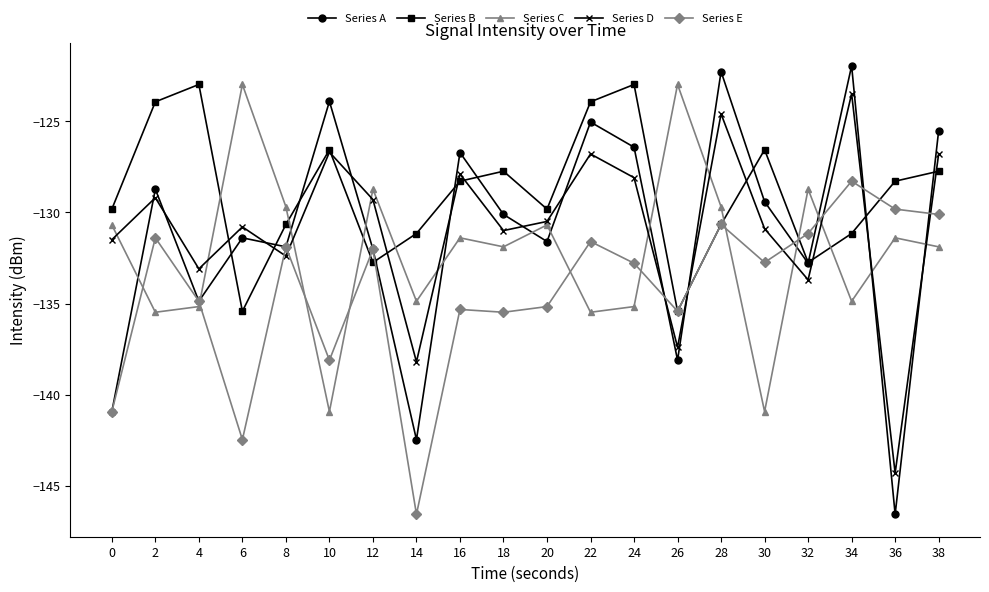

What is the sum of the Series B values at 26 and 2?

-259.4